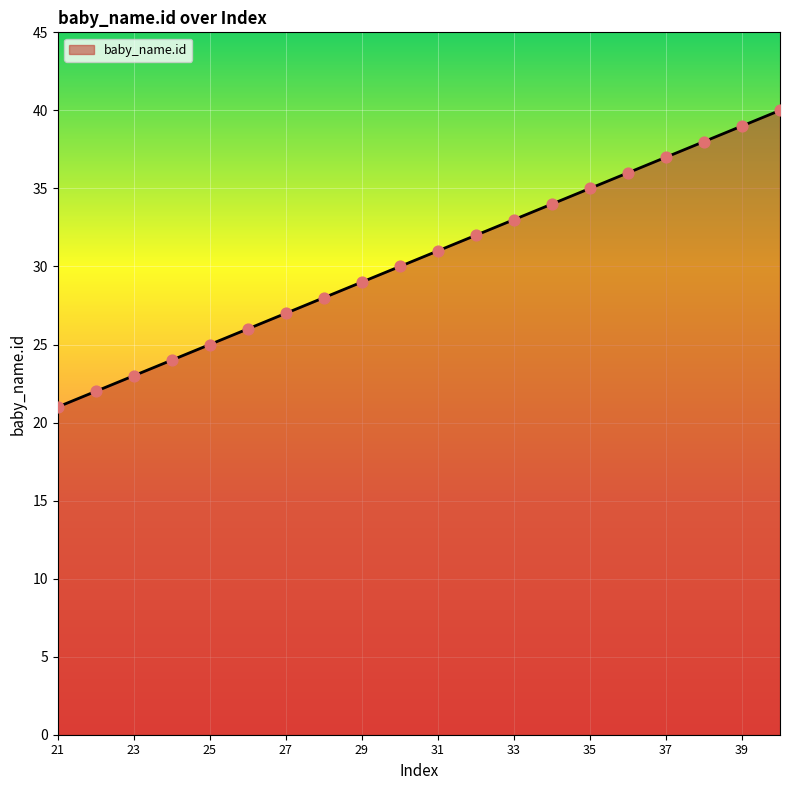

What is the difference between the maximum and minimum values?

19